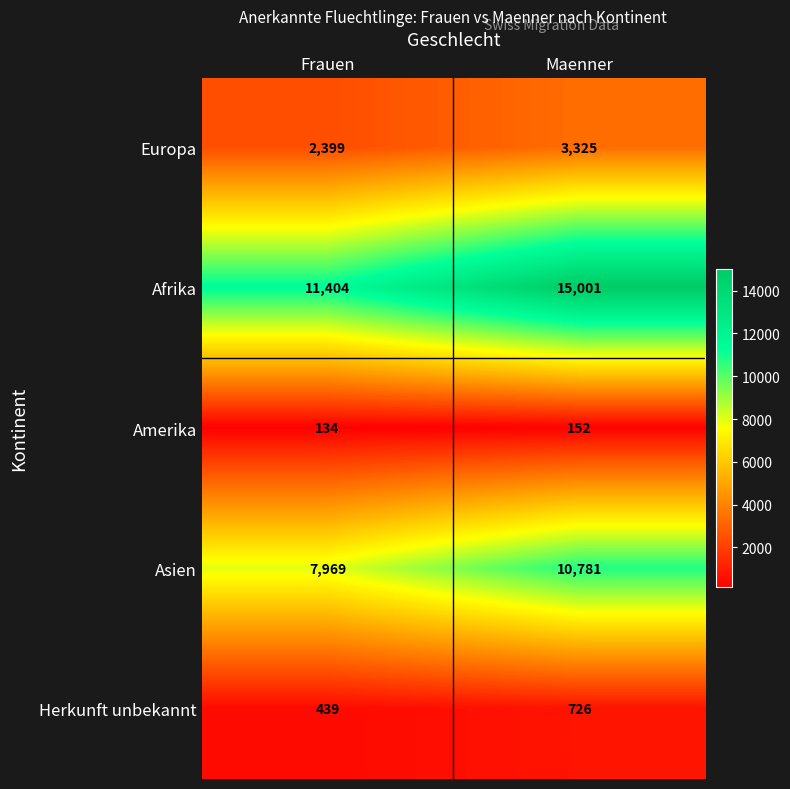

Rank the series at Maenner from lowest to highest value.

Amerika, Herkunft unbekannt, Europa, Asien, Afrika